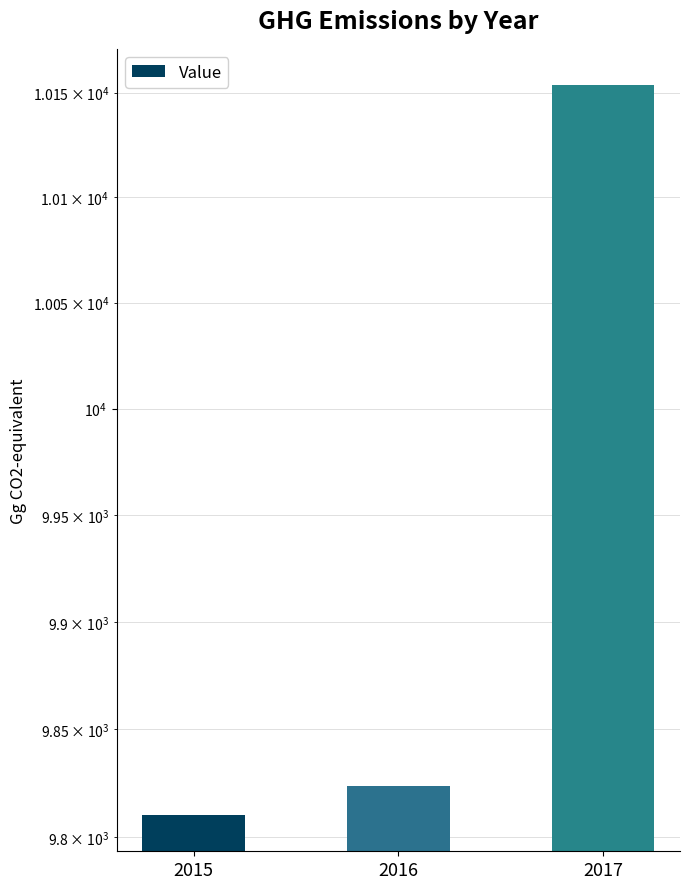

True or false: the data shows 15472.6 at 2015.

False